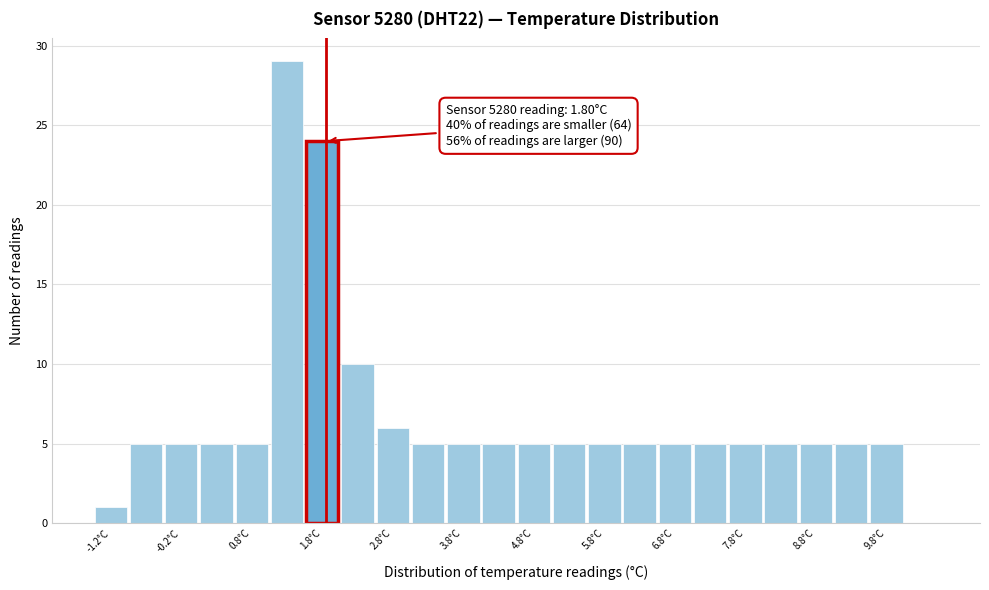

Which range on the x-axis has the tallest bar?

1.0 to 1.5